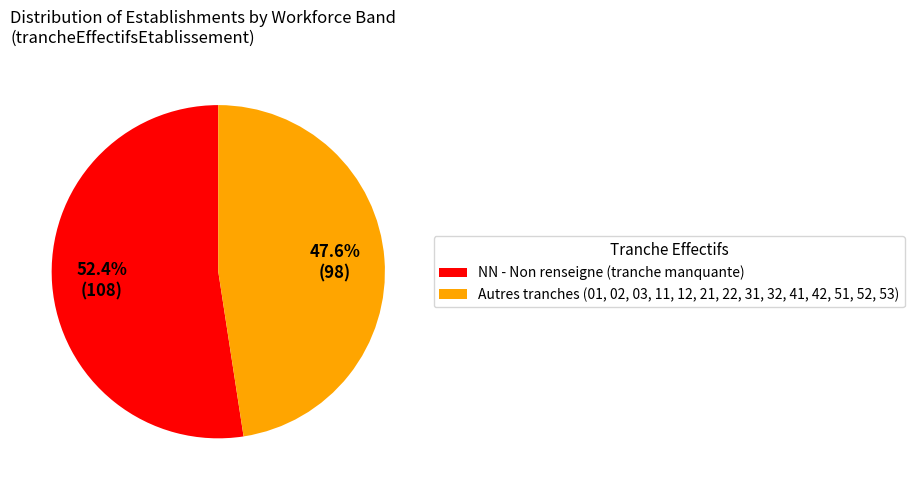

Approximately how many times larger is the value at NN - Non renseigne (tranche manquante) compared to Autres tranches (01, 02, 03, 11, 12, 21, 22, 31, 32, 41, 42, 51, 52, 53)?

1.1